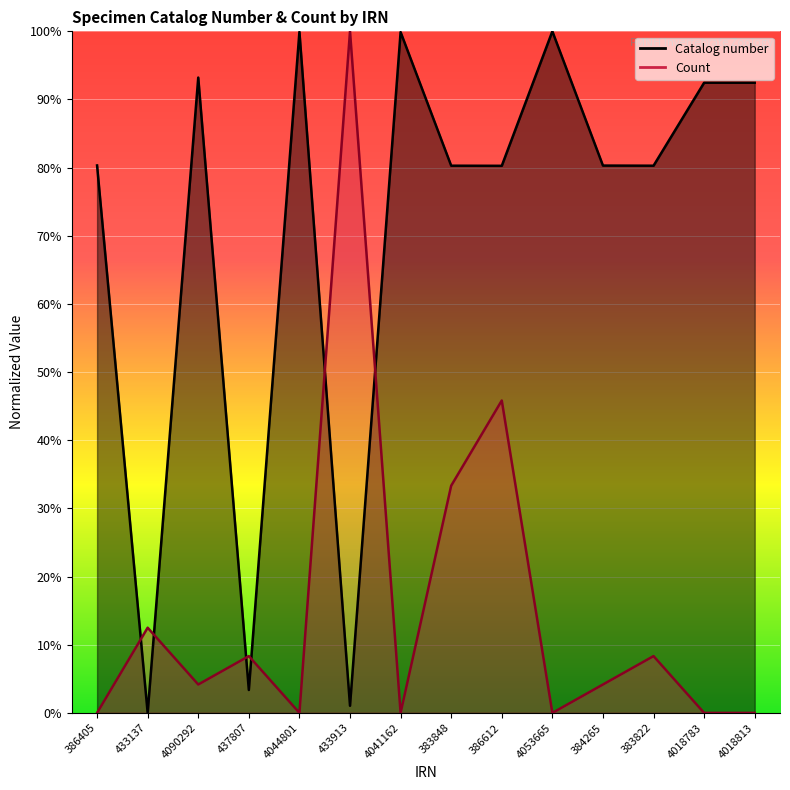

What is the label of the 14th point from the left?

4018813